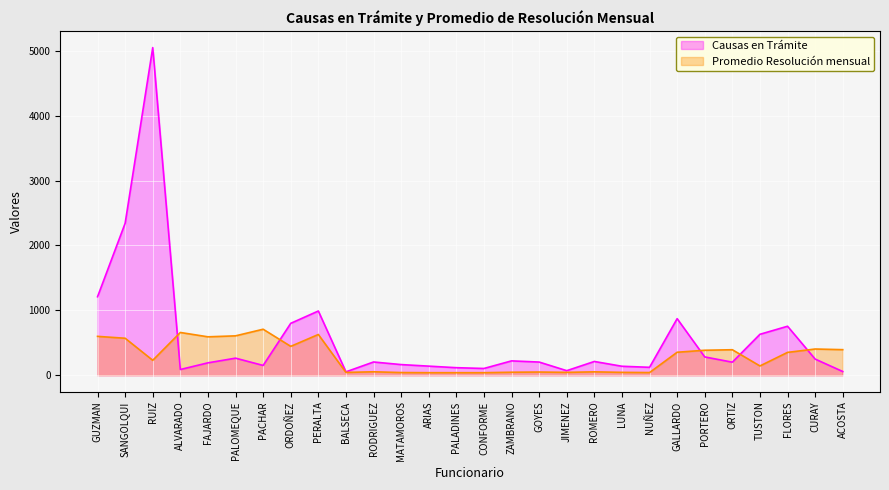

The value of Causas en Trámite at ARIAS is 249. True or false?

False